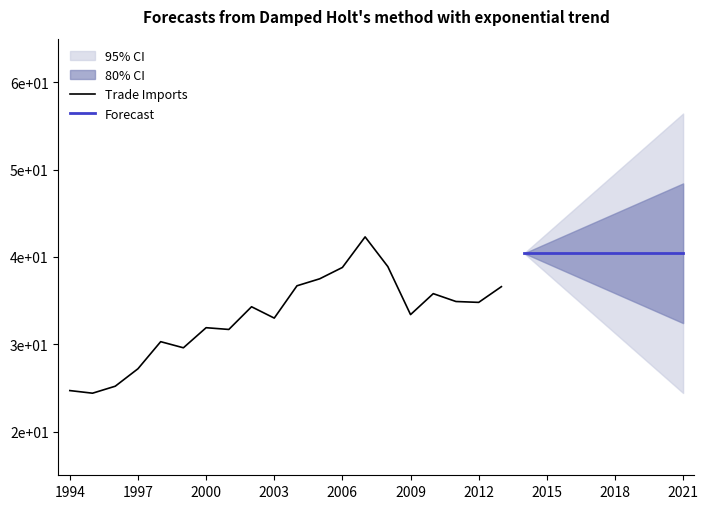

At which label does Trade Imports - Raw Products reach its minimum?

1995